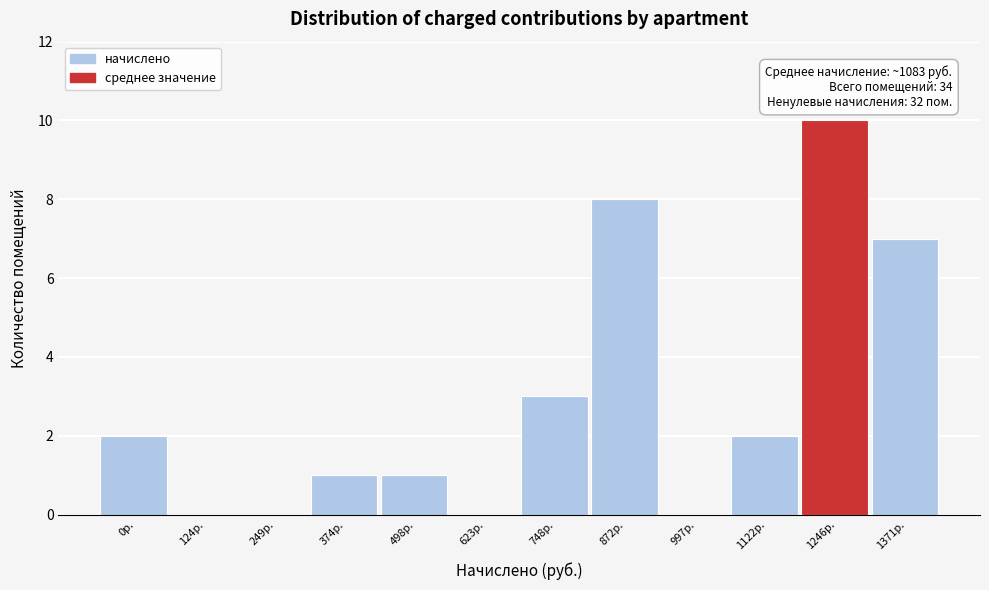

Reading left to right, list all the values displayed in this chart.

0р.=2	124р.=0	249р.=0	374р.=1	498р.=1	623р.=0	748р.=3	872р.=8	997р.=0	1122р.=2	1246р.=10	1371р.=7